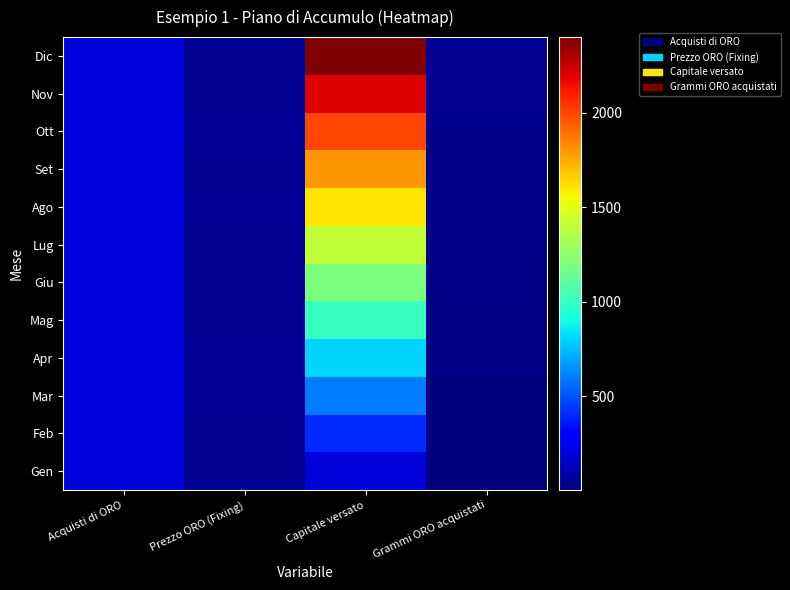

At Prezzo ORO (Fixing), list the series in order from smallest to largest.

Feb, Dic, Nov, Set, Mag, Lug, Gen, Giu, Ago, Apr, Ott, Mar